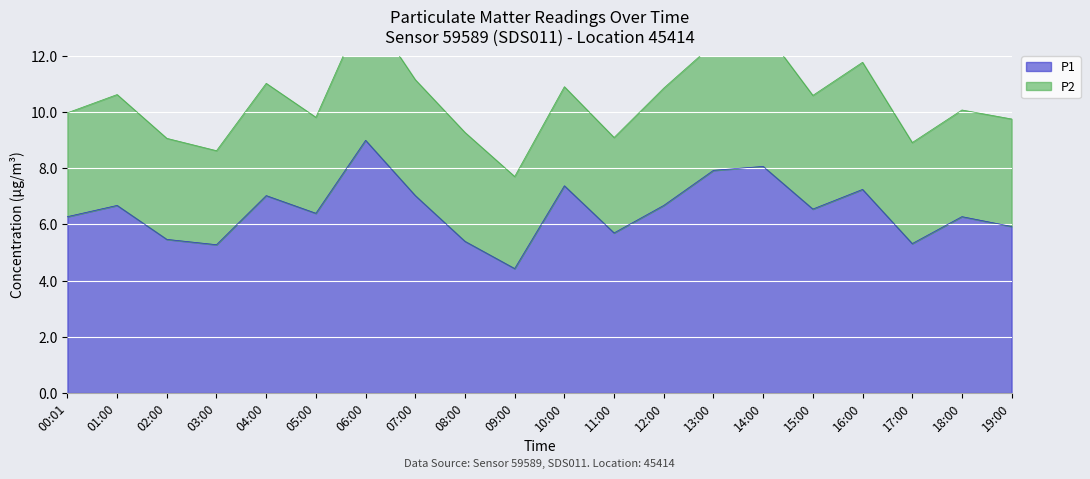

At which category does the data reach its first local valley?

03:00